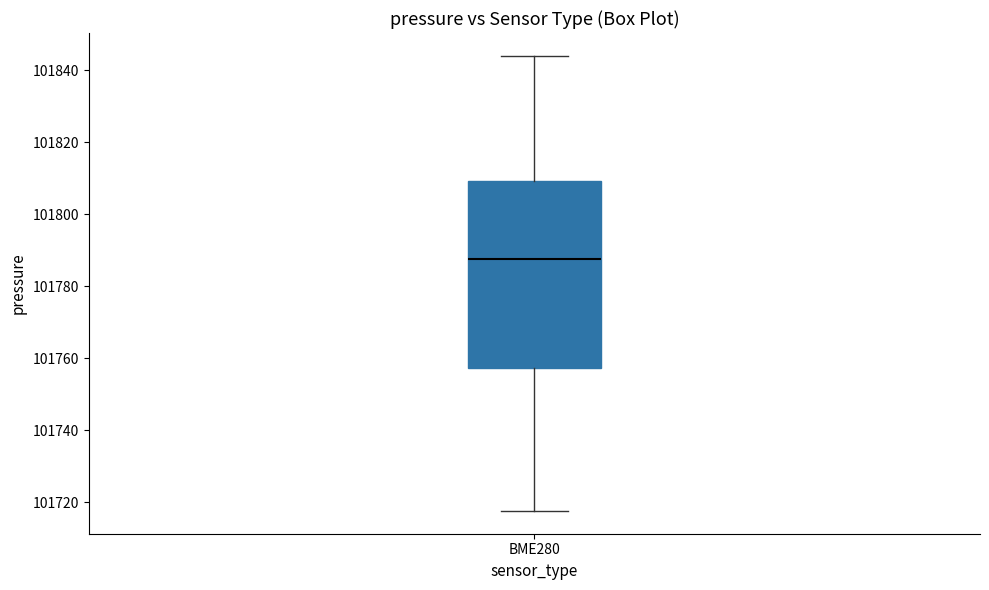

Transcribe this box plot: give where the median line is, the range the box spans, and where the two whiskers end, as read against the y-axis. The values are not printed on the chart, so give them approximately, as read against the axis.

median 101788, box 101758 to 101810, whiskers 101718 to 101844